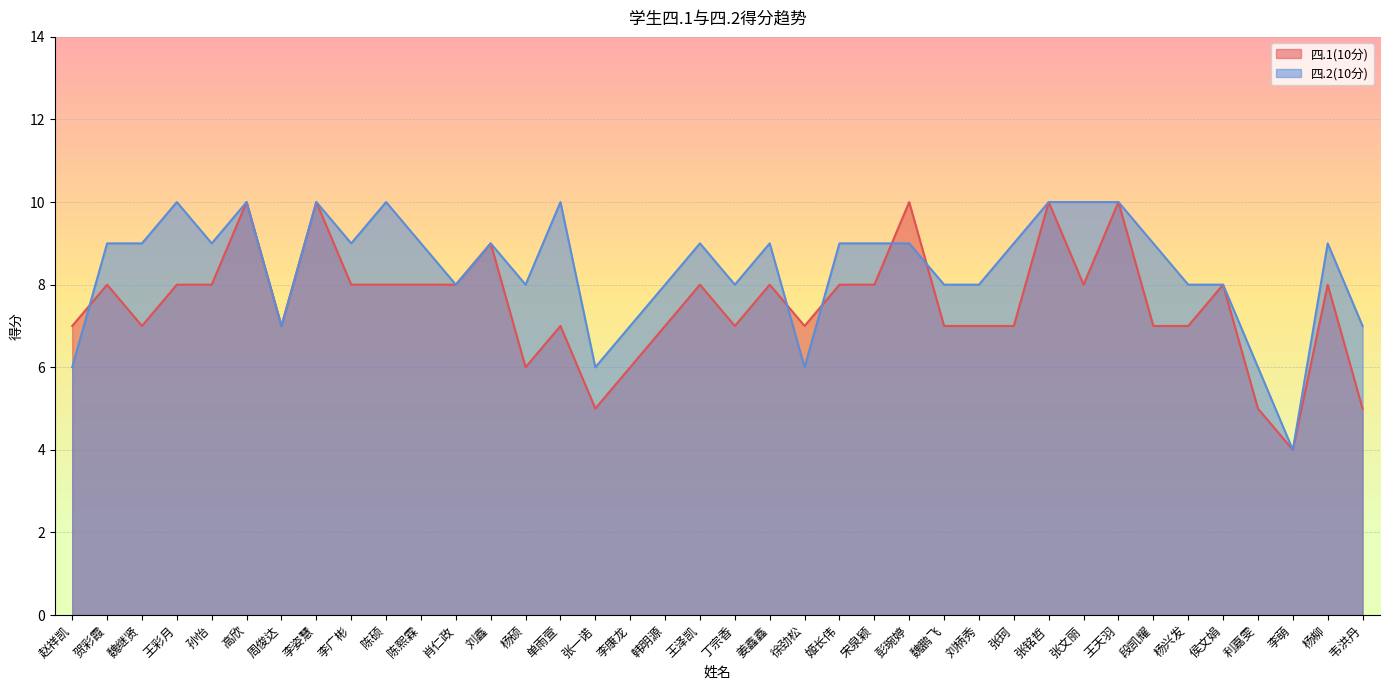

What is the approximate value of 四.2(10分) at 王泽凯?

9